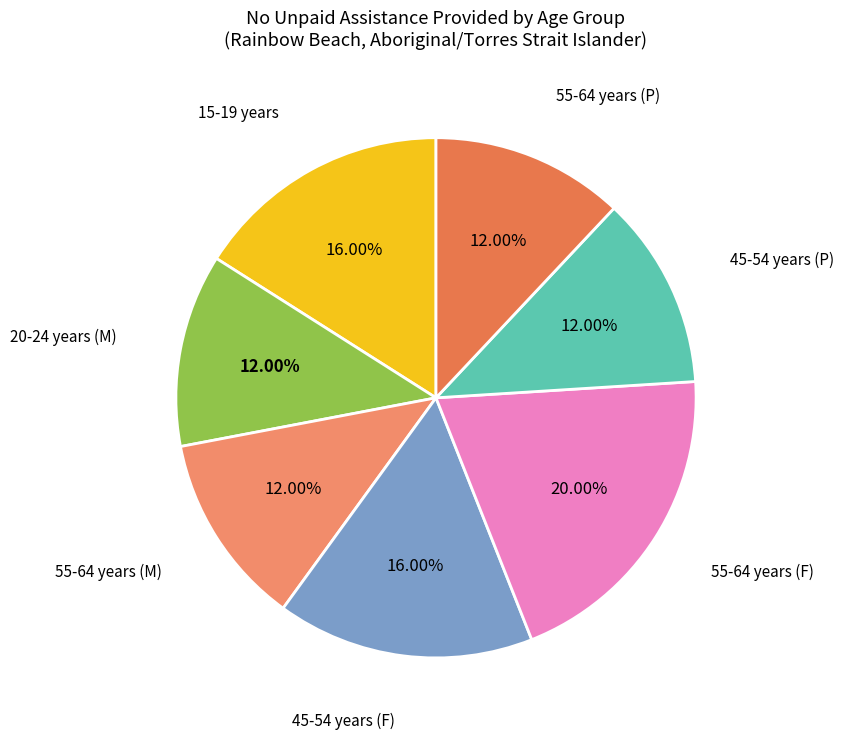

How many segments does this pie chart have?

7